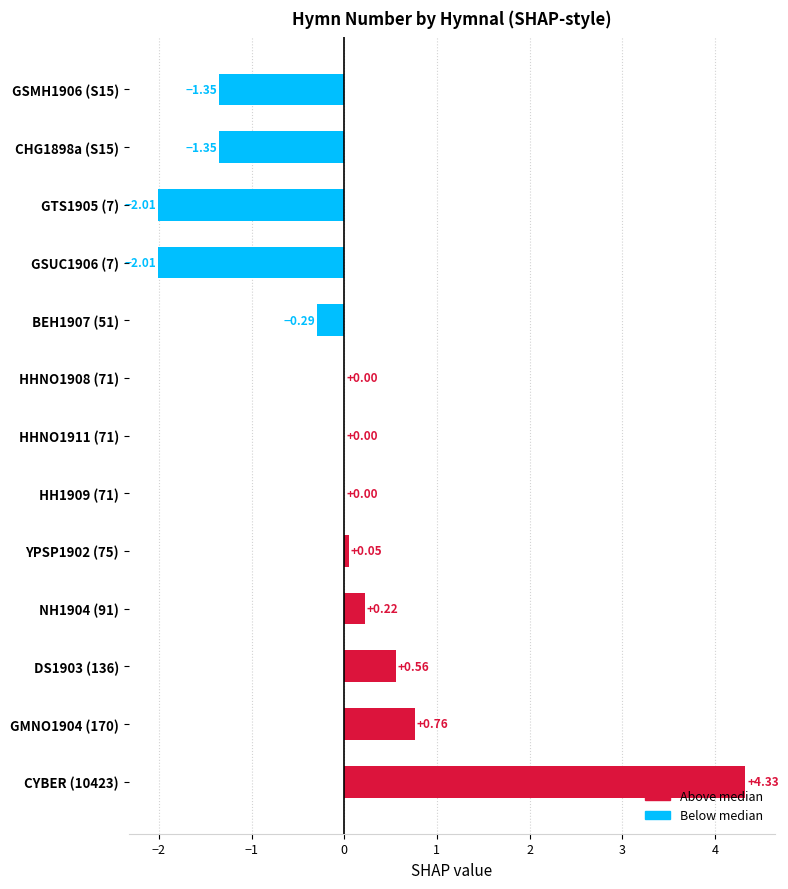

Which has a higher value, DS1903 (136) or HH1909 (71)?

DS1903 (136)